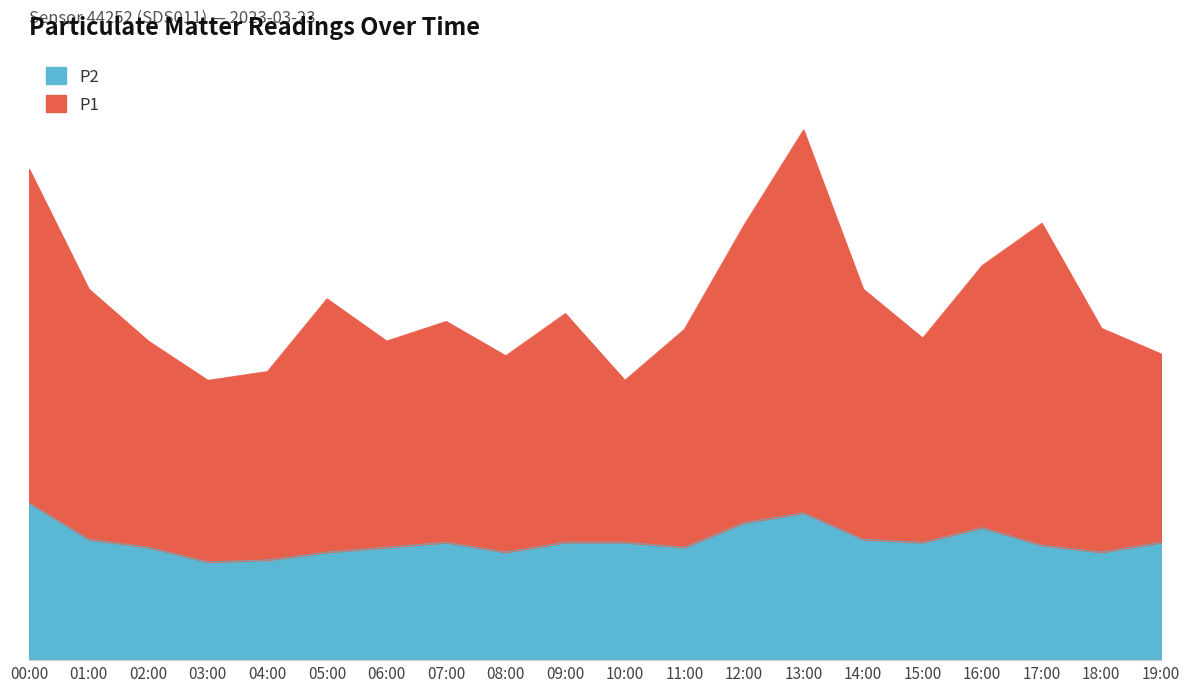

At which category does P1 reach its first local peak?

05:00